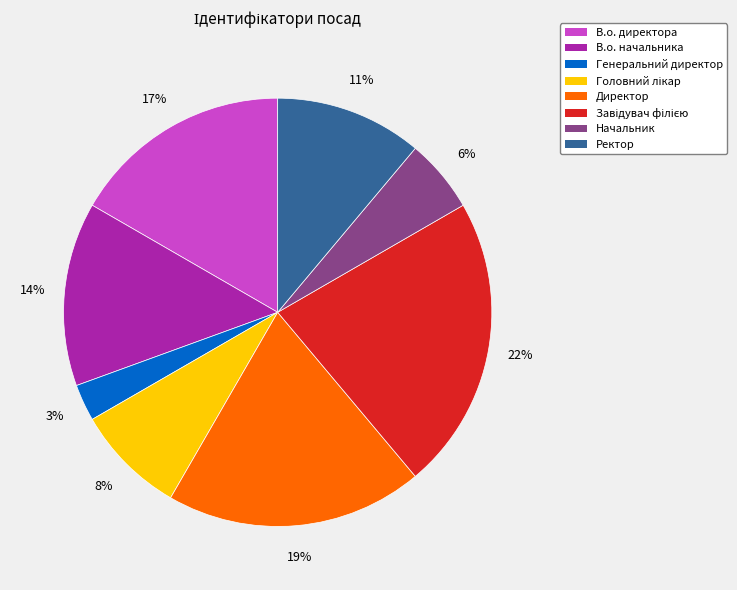

How many slices are in this pie chart?

8